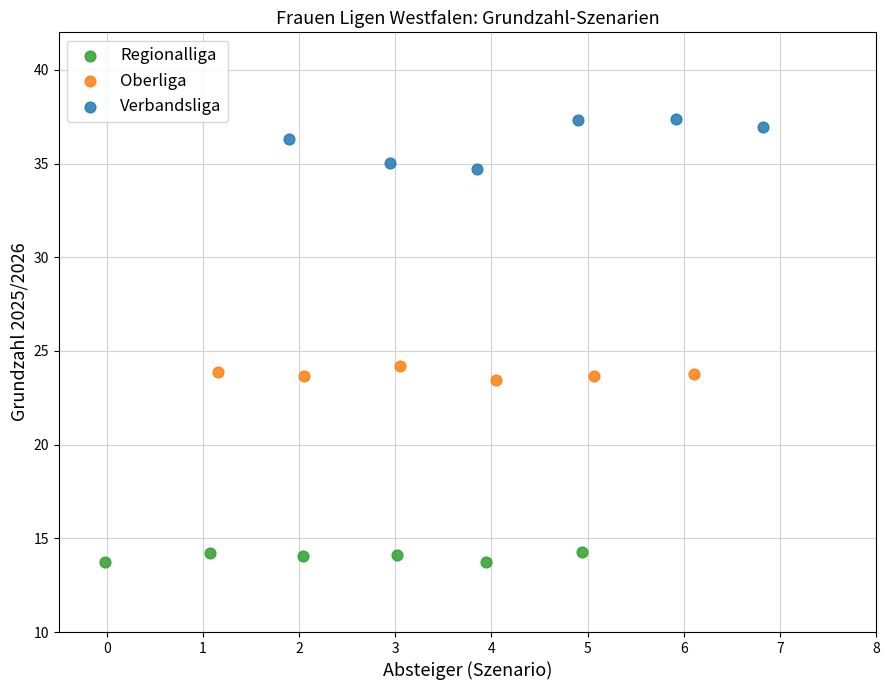

Which series contains the highest Y value?

Verbandsliga